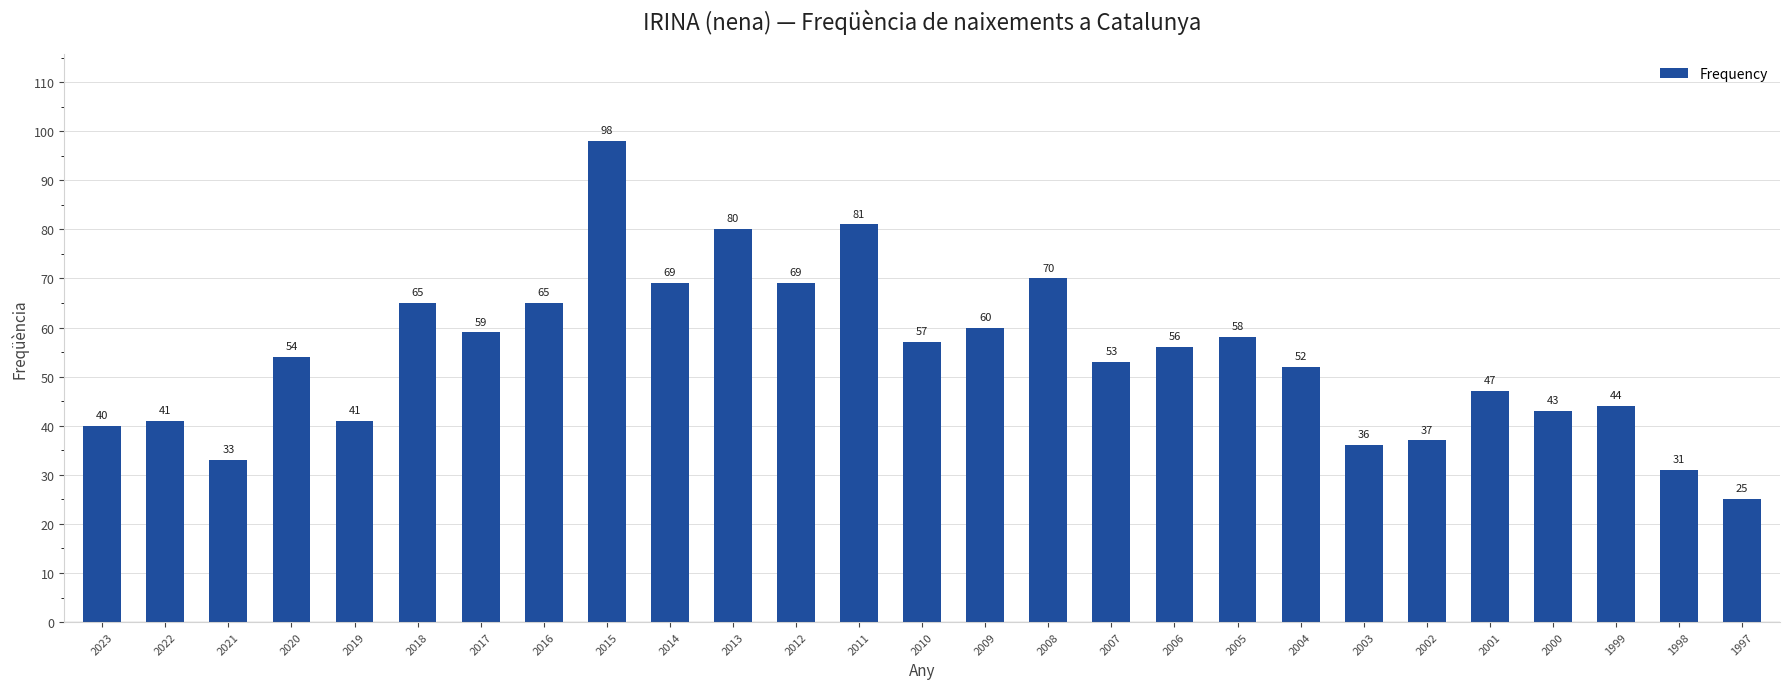

True or false: the data shows 36 at 2003.

True